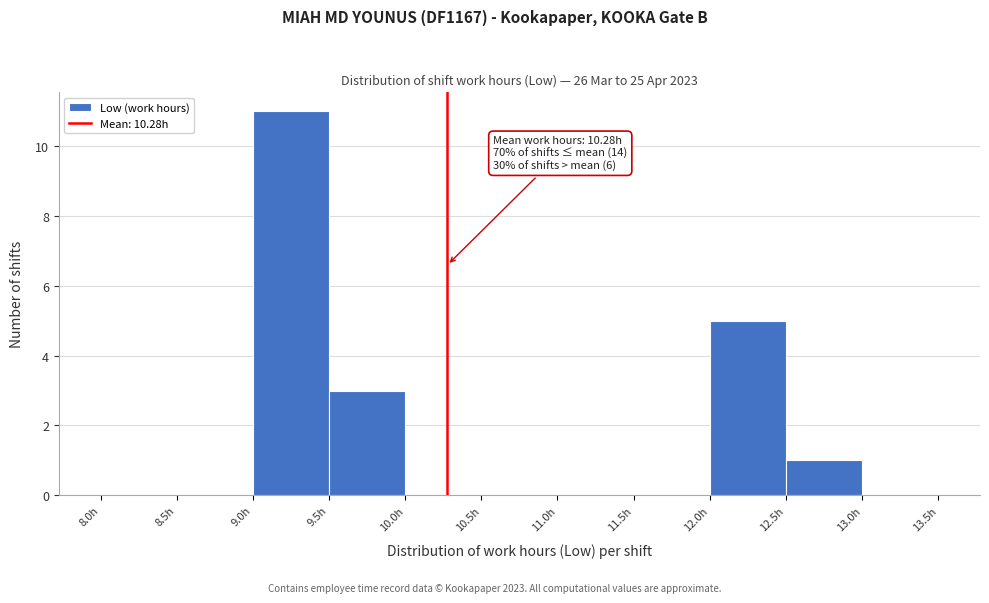

Which range on the x-axis has the tallest bar?

9.0 to 9.5